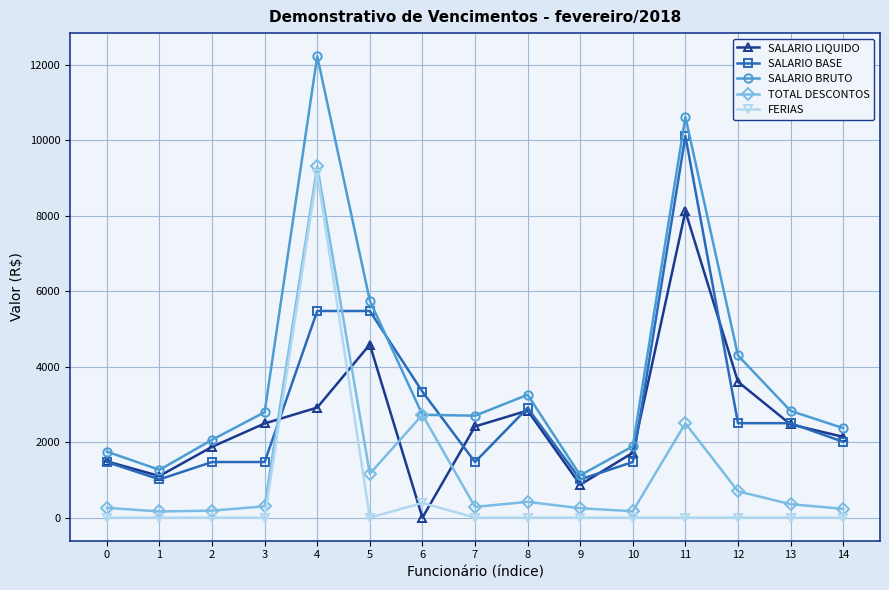

Which series has the widest spread of values?

SALARIO BRUTO